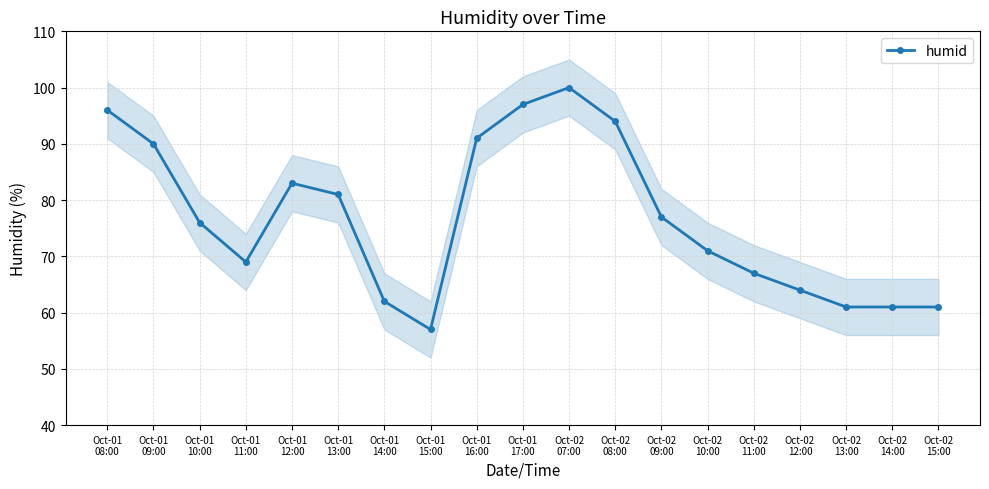

Reading left to right, transcribe all the data shown in this chart.

Oct-01
08:00=96	Oct-01
09:00=90	Oct-01
10:00=76	Oct-01
11:00=69	Oct-01
12:00=83	Oct-01
13:00=81	Oct-01
14:00=62	Oct-01
15:00=57	Oct-01
16:00=91	Oct-01
17:00=97	Oct-02
07:00=100	Oct-02
08:00=94	Oct-02
09:00=77	Oct-02
10:00=71	Oct-02
11:00=67	Oct-02
12:00=64	Oct-02
13:00=61	Oct-02
14:00=61	Oct-02
15:00=61